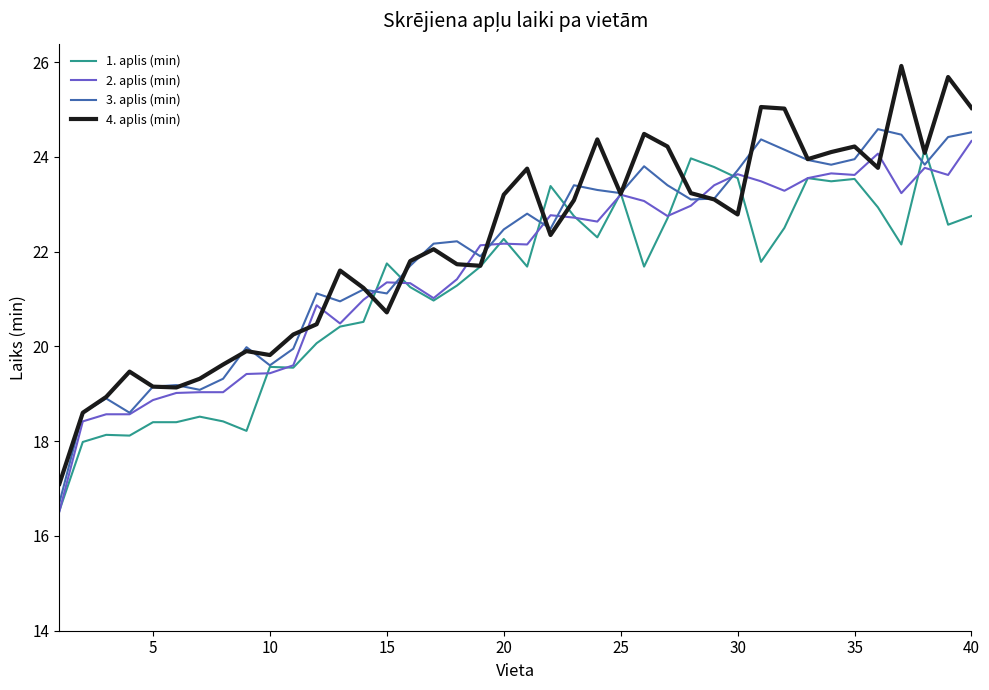

Which series has the widest spread of values?

4. aplis (min)